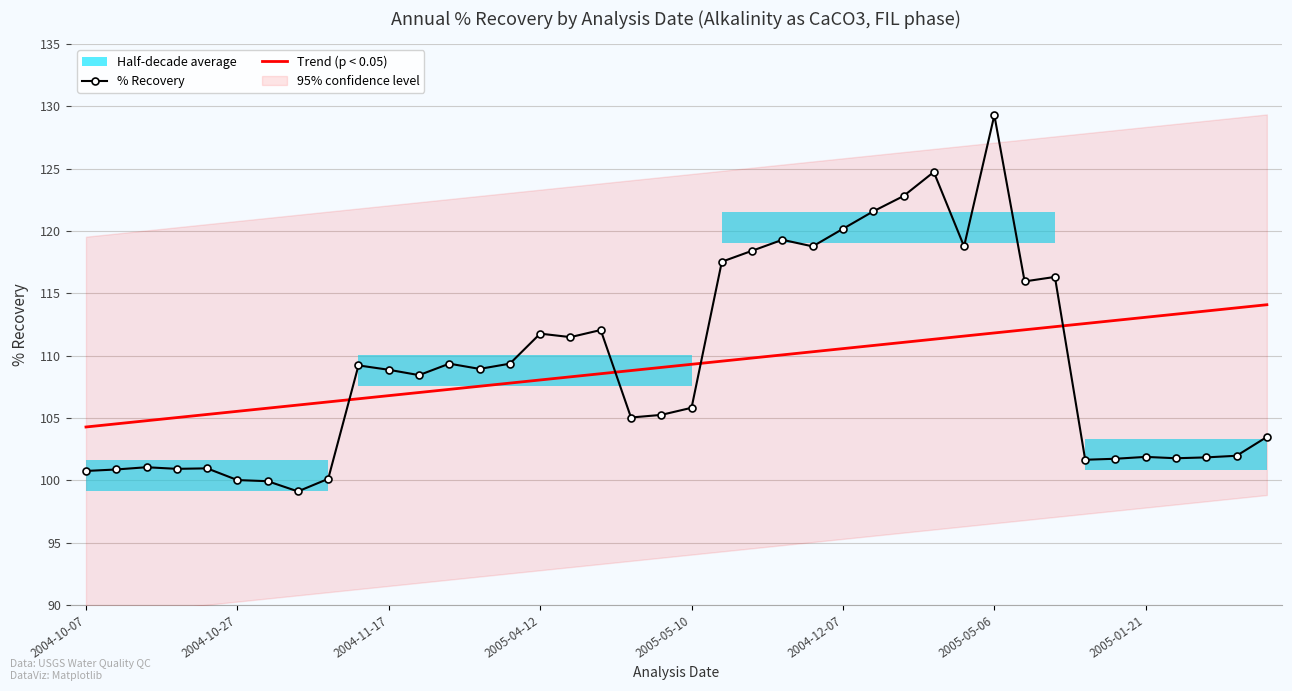

Rank the series by their maximum value, from lowest to highest.

Trend (p < 0.05), % Recovery